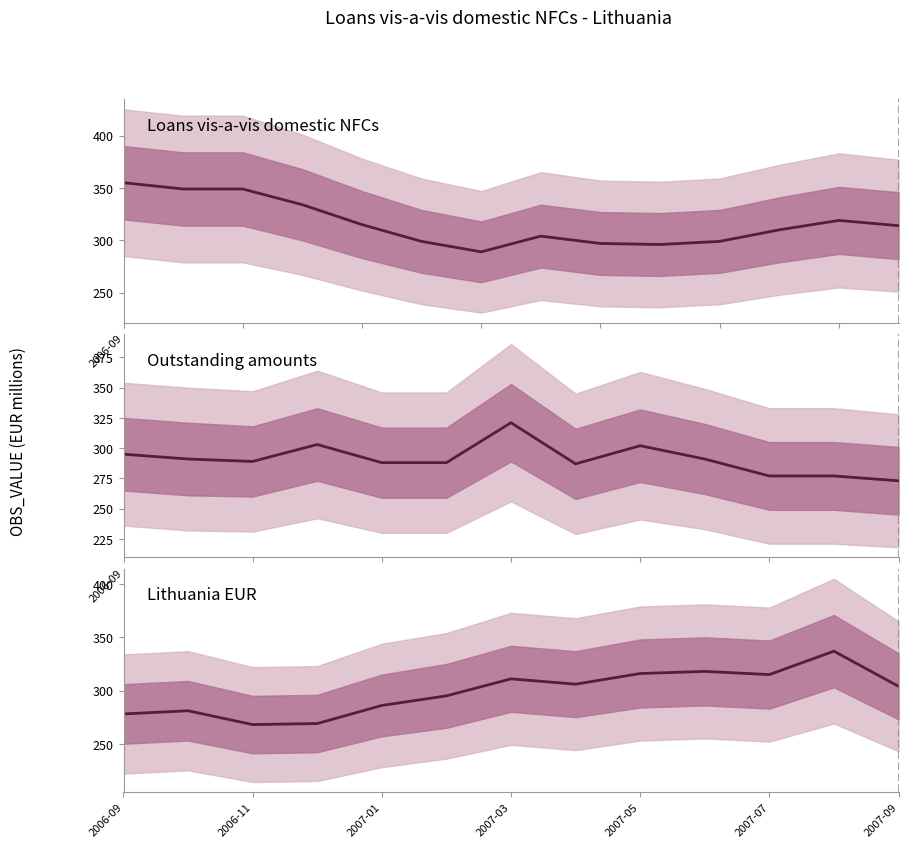

How many interior local peaks (higher than both neighbors) does the data have?

4